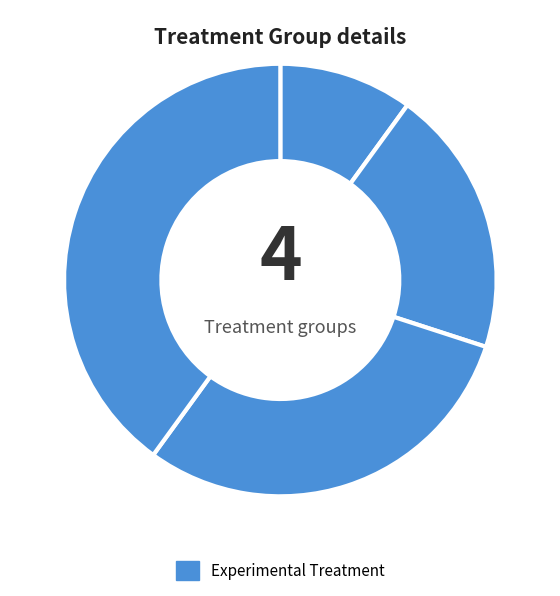

Is there any slice that represents more than half of the pie?

No